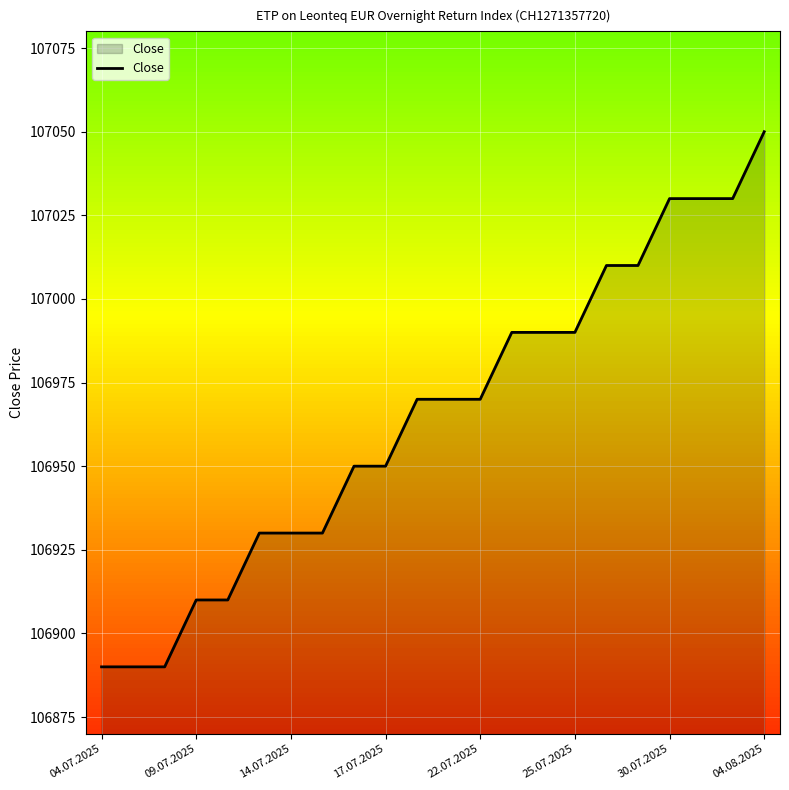

What is the difference between the maximum and minimum values?

160